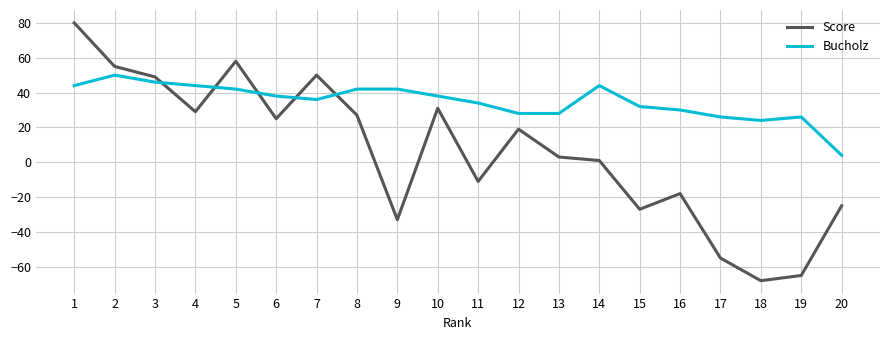

The Bucholz series shows 27 at 9. True or false?

False